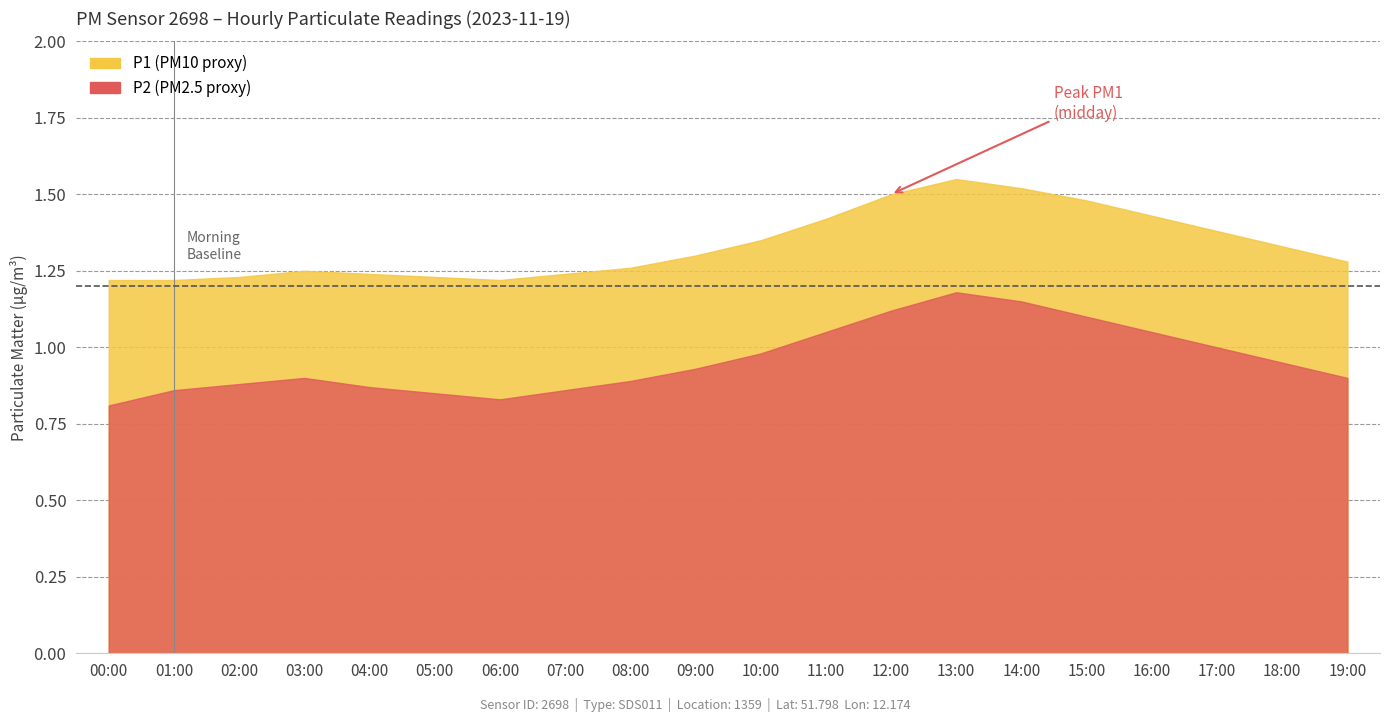

Does the chart display data point markers on the line(s)?

No